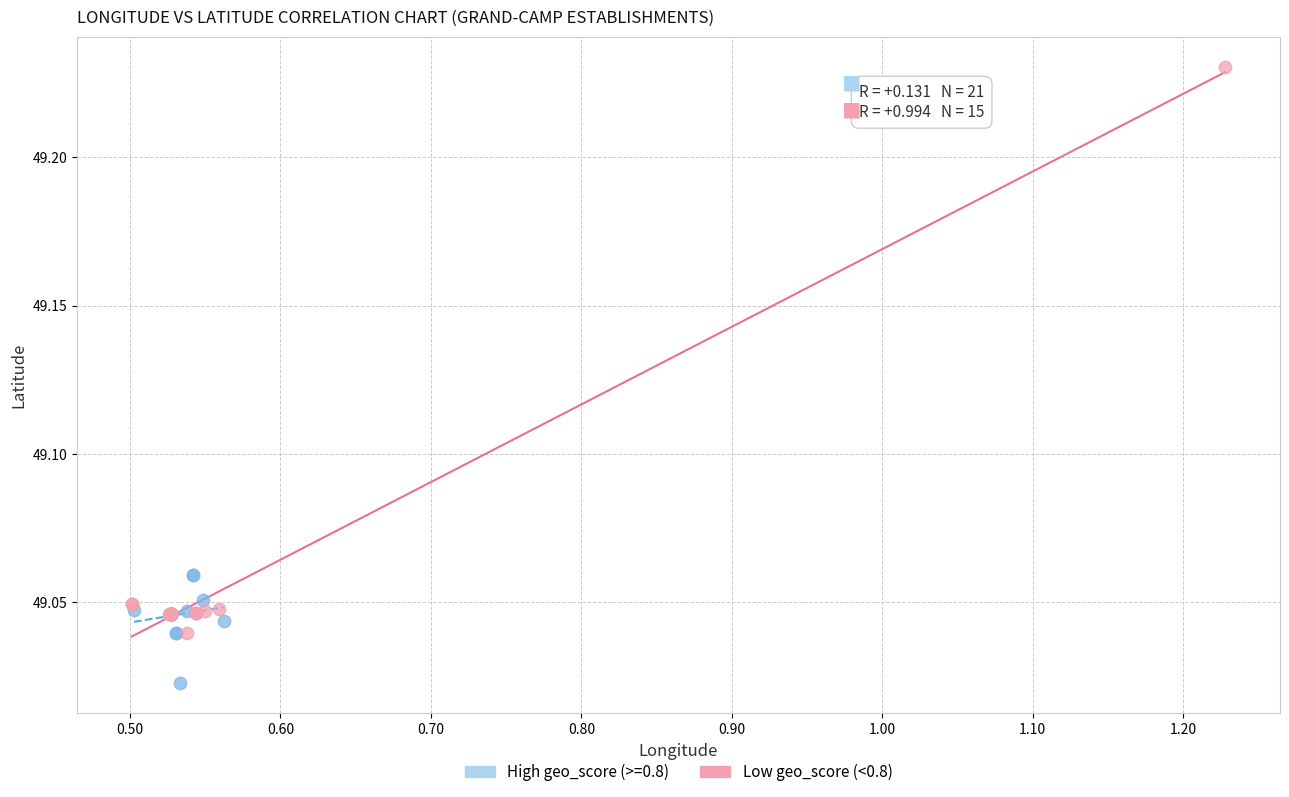

Which series has the largest Y range (max minus min)?

Low geo_score (<0.8)